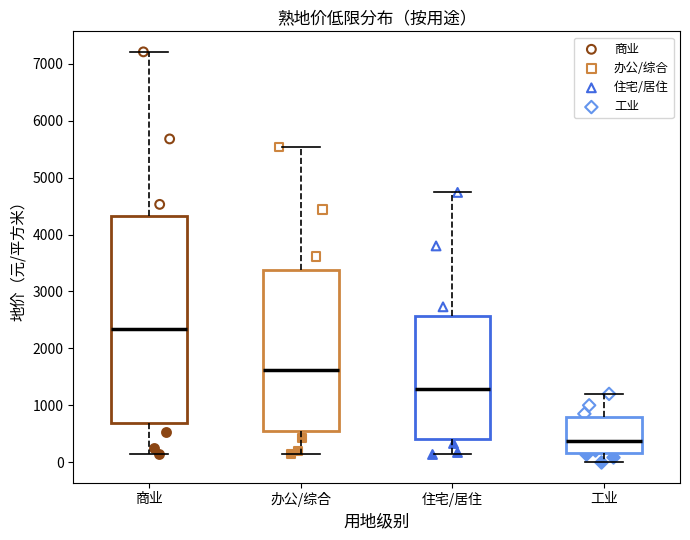

Where is the lower edge of the box for 办公/综合 on the y-axis? The values are not printed on the chart, so give them approximately, as read against the axis.

500